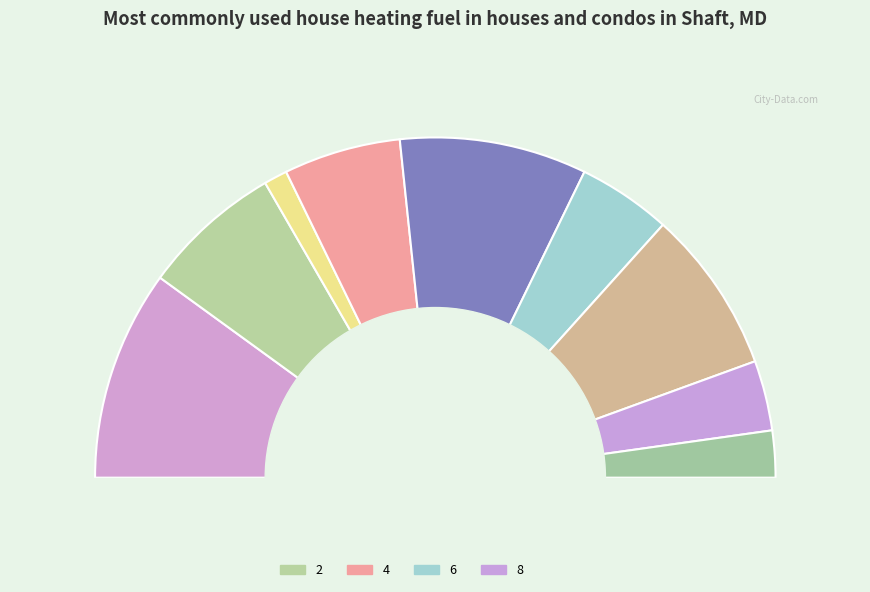

To the nearest percent, what is the average slice percentage?

11%